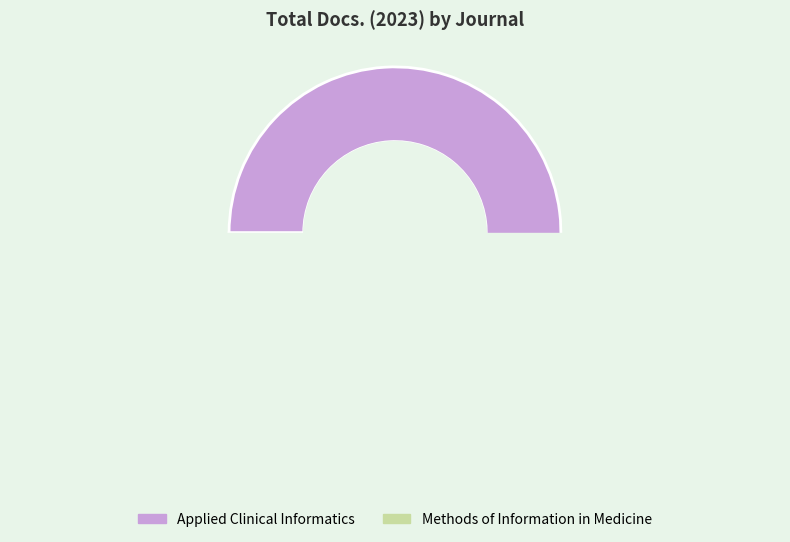

To the nearest percent, what is the combined percentage of Applied Clinical Informatics and Methods of Information in Medicine?

100%